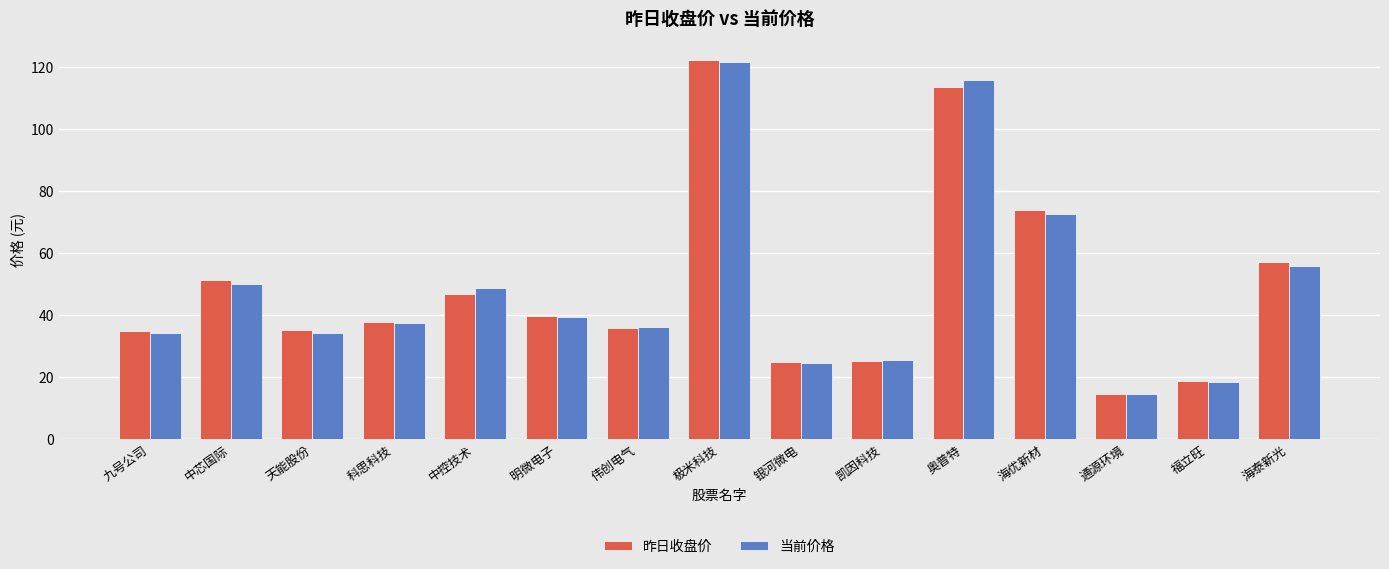

At which label does 当前价格 reach its peak?

极米科技